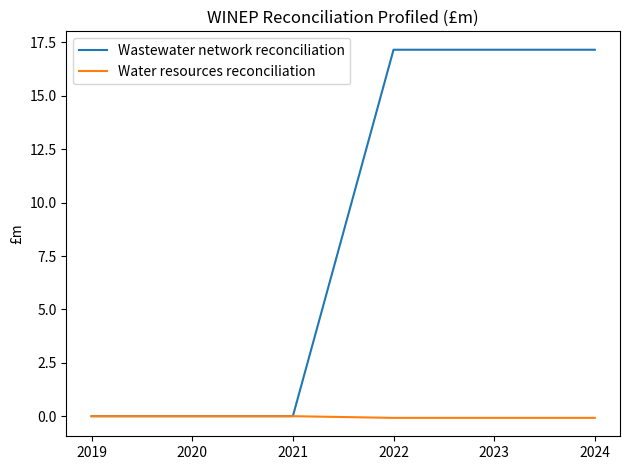

Is the value of Wastewater network reconciliation at 2023 greater than the value of Water resources reconciliation at 2023?

Yes